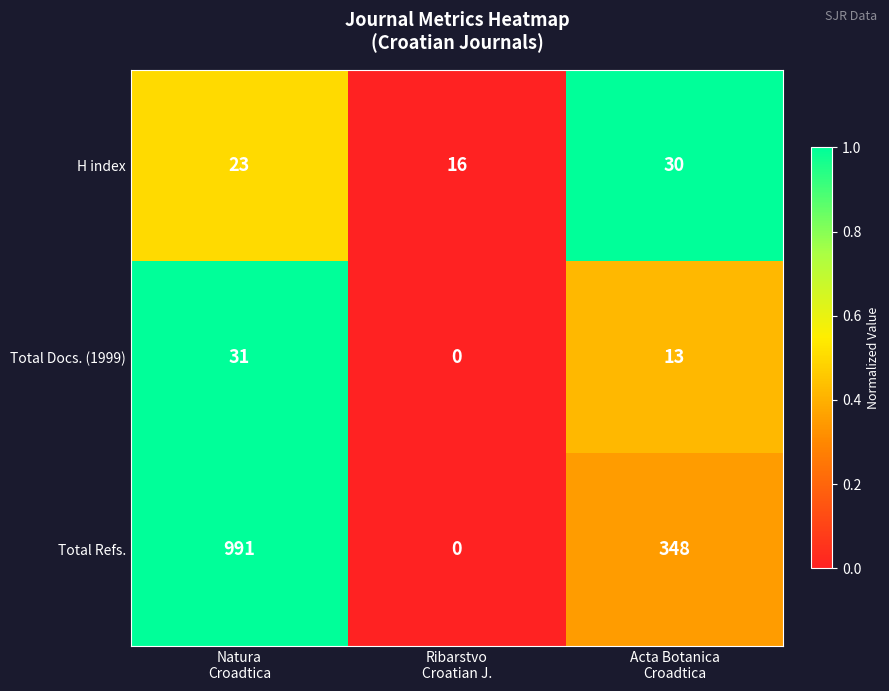

What is the difference between the maximum and minimum values in the Total Refs. series?

991